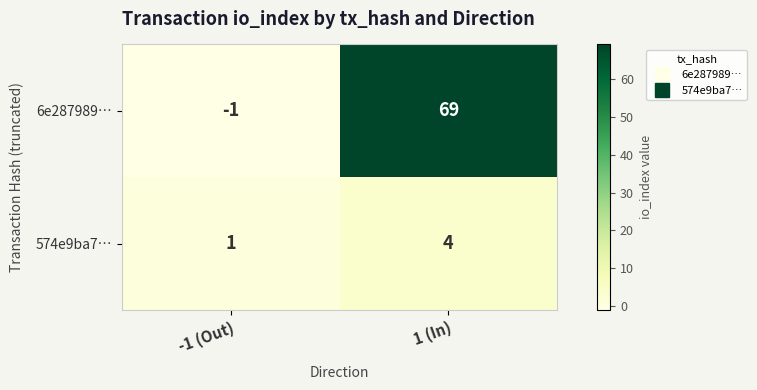

Reading left to right, list all the values displayed in this chart.

6e287989…: -1 (Out)=-1	1 (In)=69
574e9ba7…: -1 (Out)=1	1 (In)=4